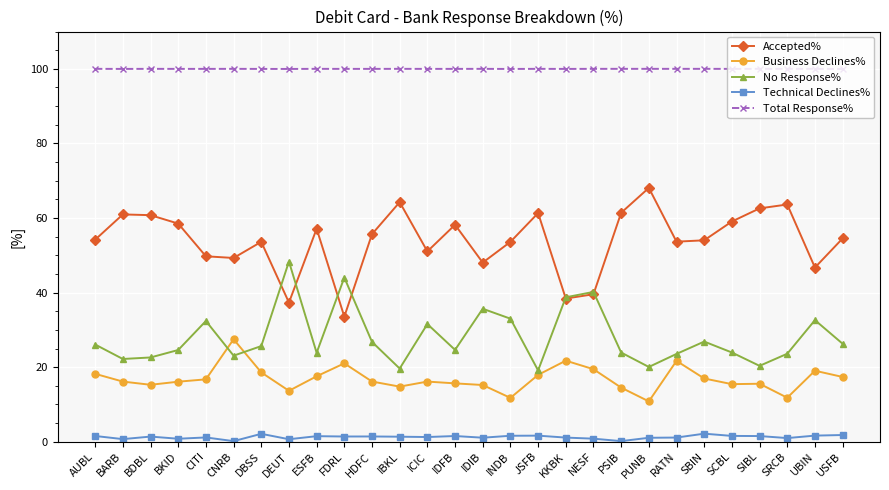

What is the difference between the maximum and minimum values in the Accepted% series?

34.5